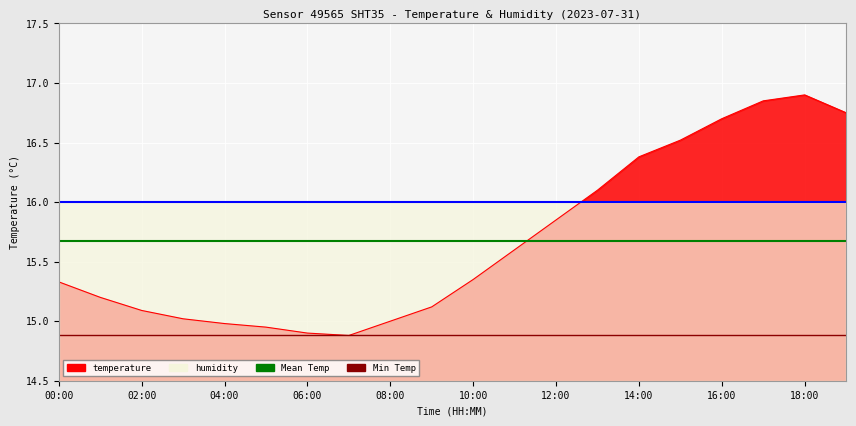

How many interior local valleys (lower than both neighbors) does the data have?

1